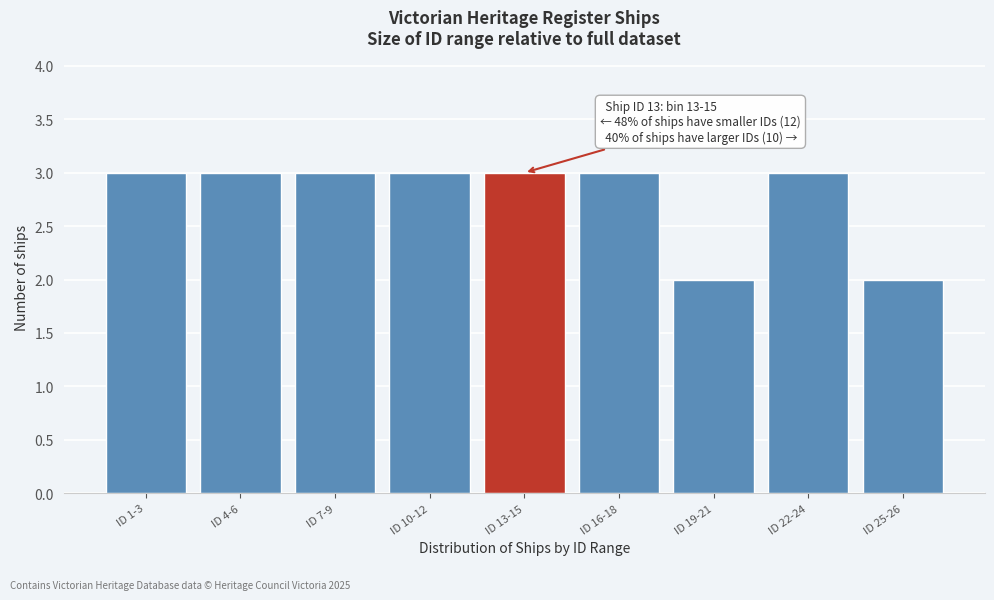

Reading left to right, list all the values displayed in this chart.

ID 1-3=3	ID 4-6=3	ID 7-9=3	ID 10-12=3	ID 13-15=3	ID 16-18=3	ID 19-21=2	ID 22-24=3	ID 25-26=2